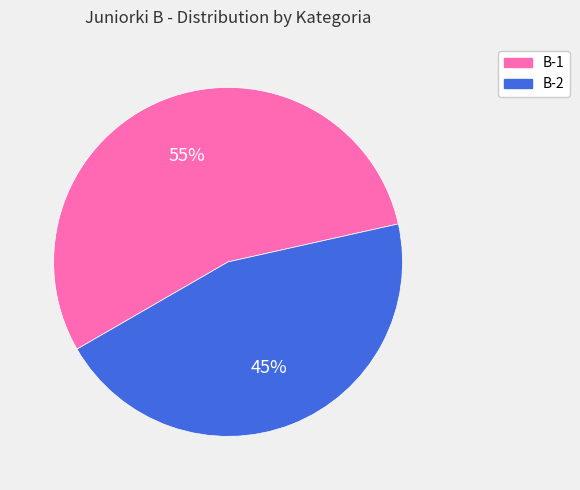

Is it true that B-1 is 42% of the pie?

False